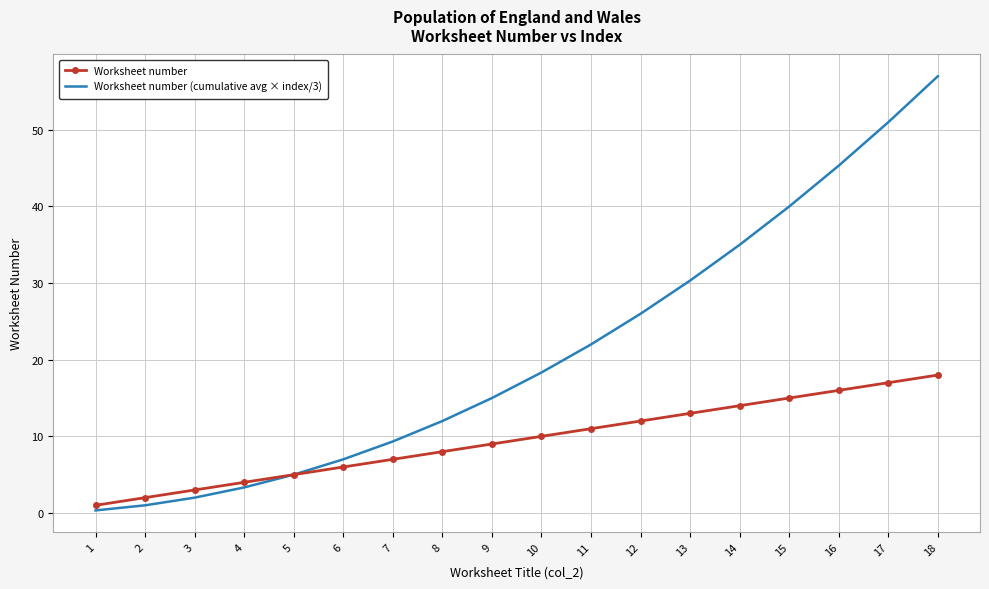

At which label does Worksheet number (cumulative avg × index/3) reach its minimum?

1